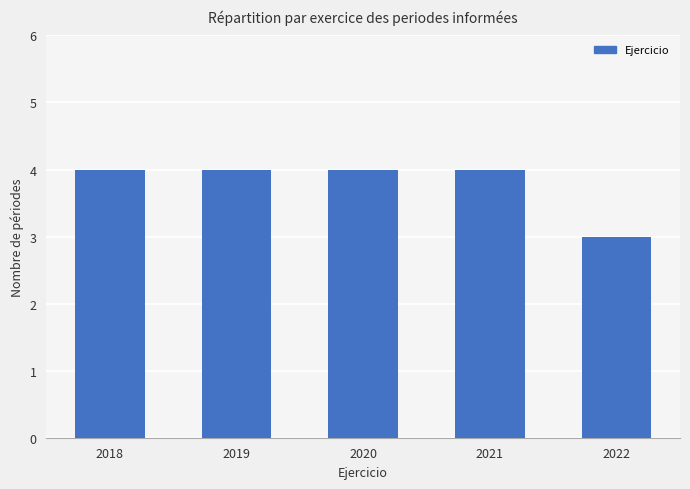

What is the difference between the maximum and minimum values?

1